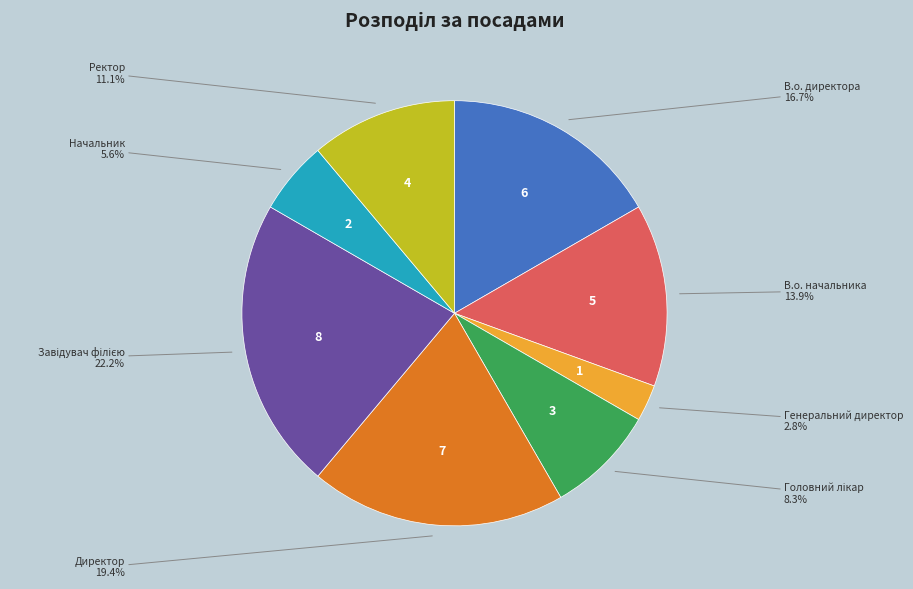

Does any single category account for the majority?

No